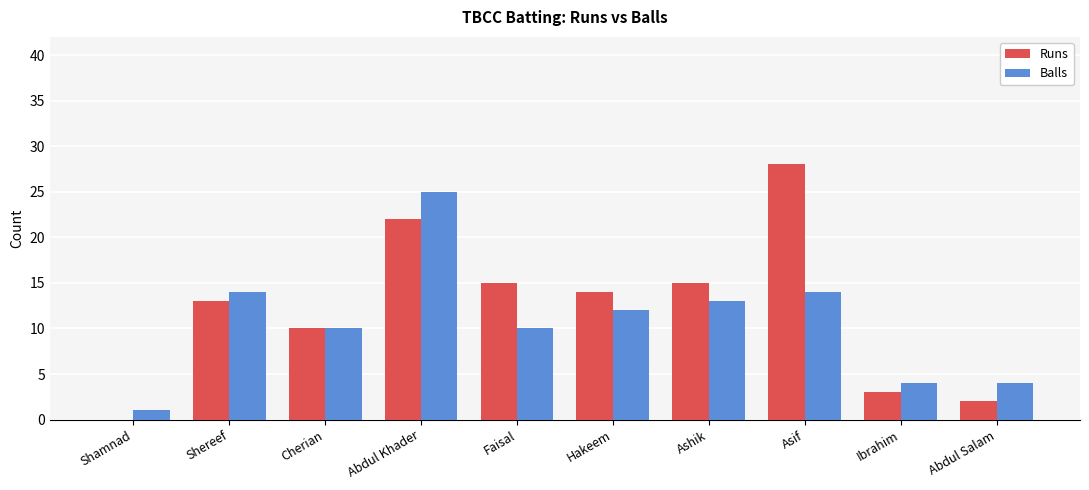

Are the bars grouped side by side (vs. stacked)?

Yes